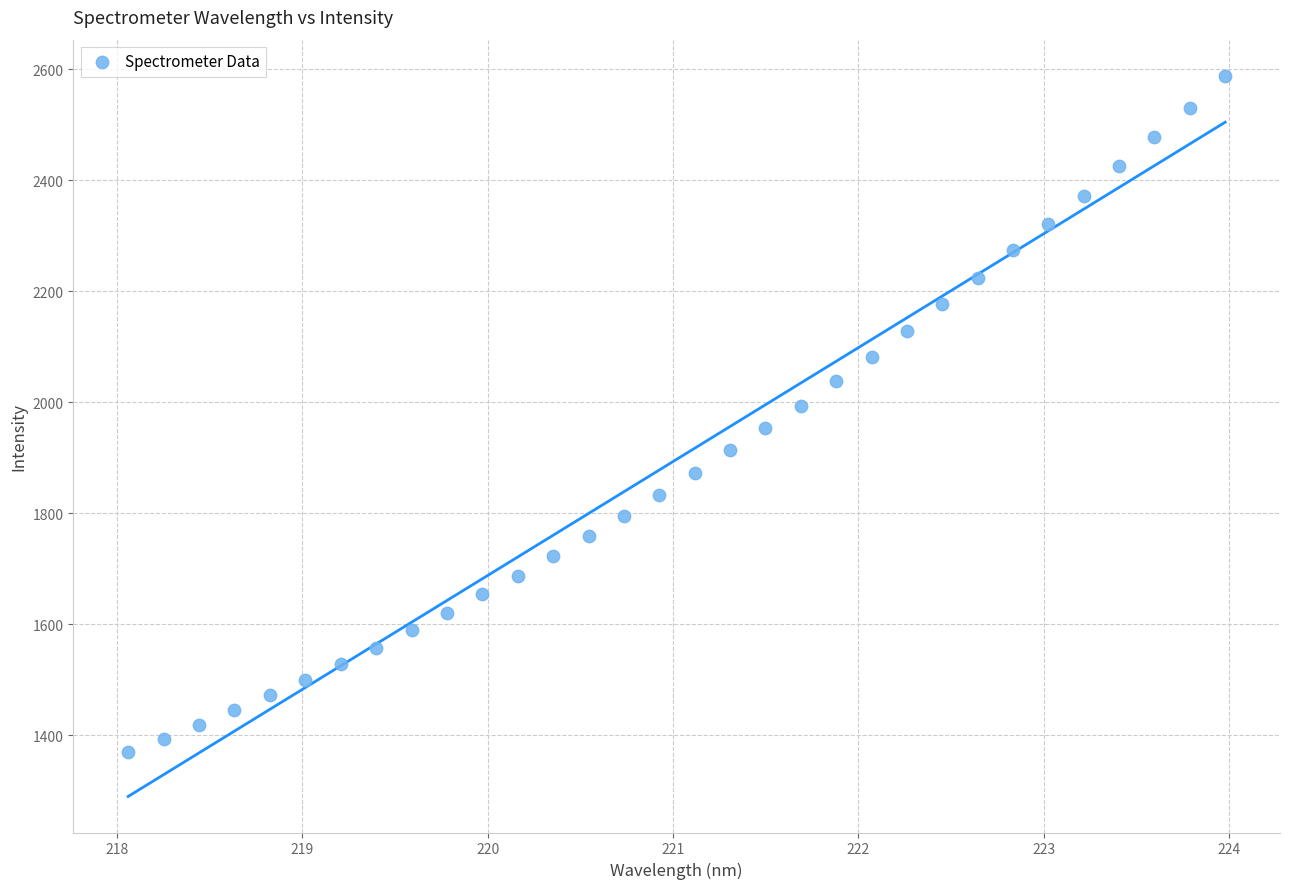

What is the range of X values (max minus min)?

5.9